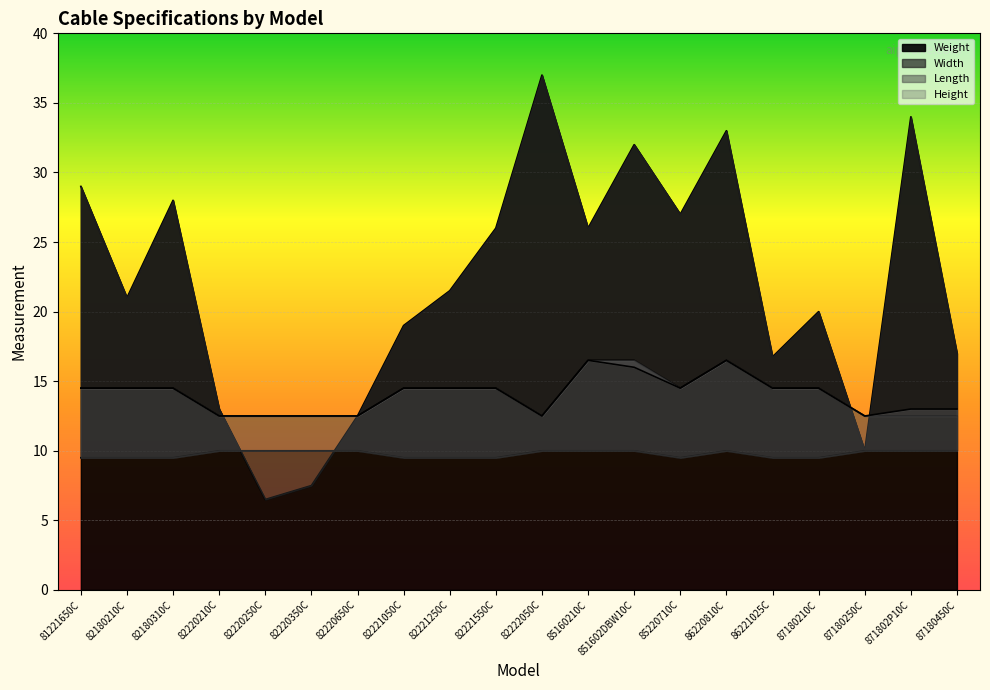

What is the value of the Height point at the 3rd from the left?

14.5